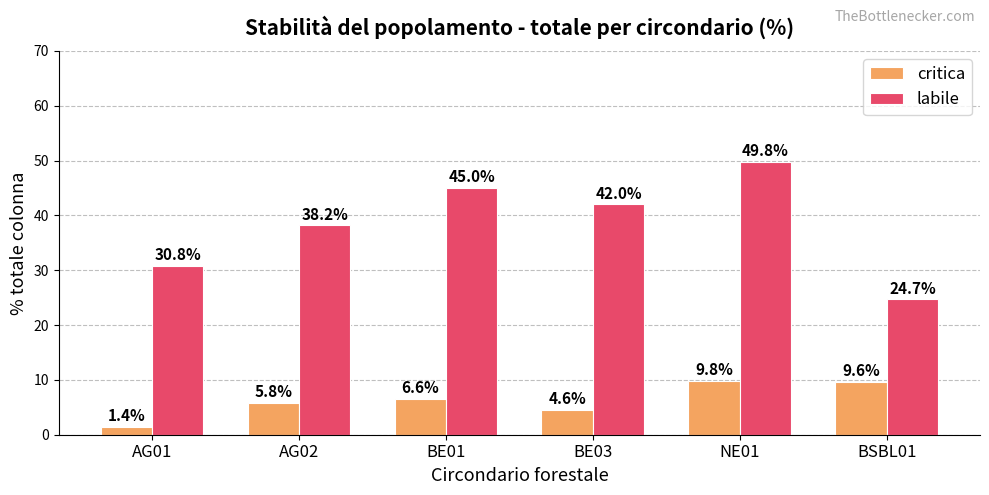

How many values in the critica series are below 6?

3